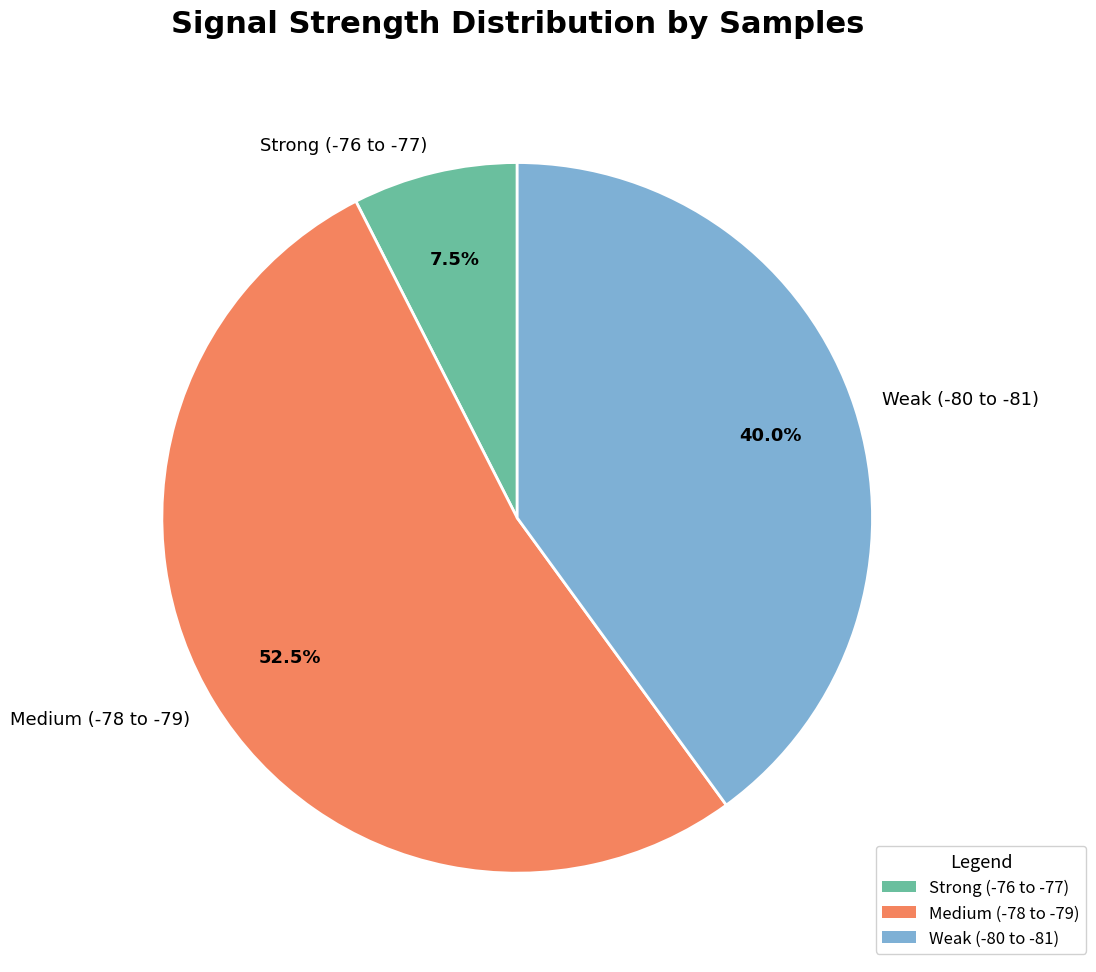

Approximately how many times larger is the value at Medium (-78 to -79) compared to Strong (-76 to -77)?

7.0